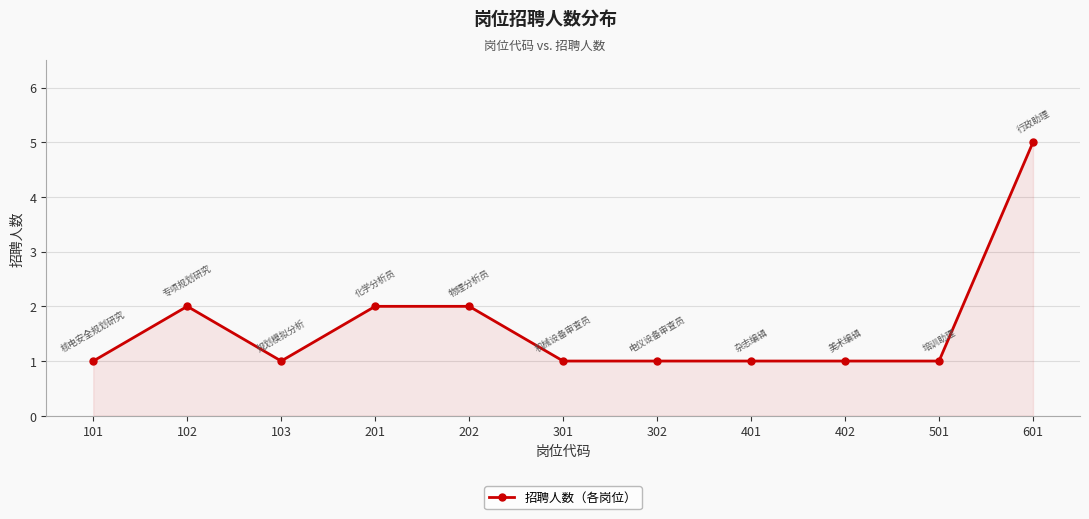

Count the values in the range 1 to 2.

10